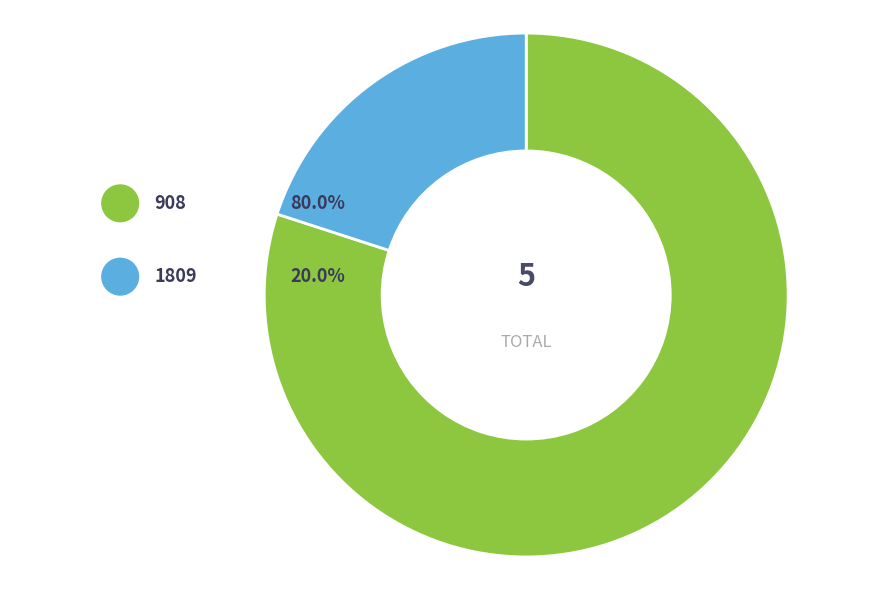

The 908 slice represents 86% of the pie. True or false?

False